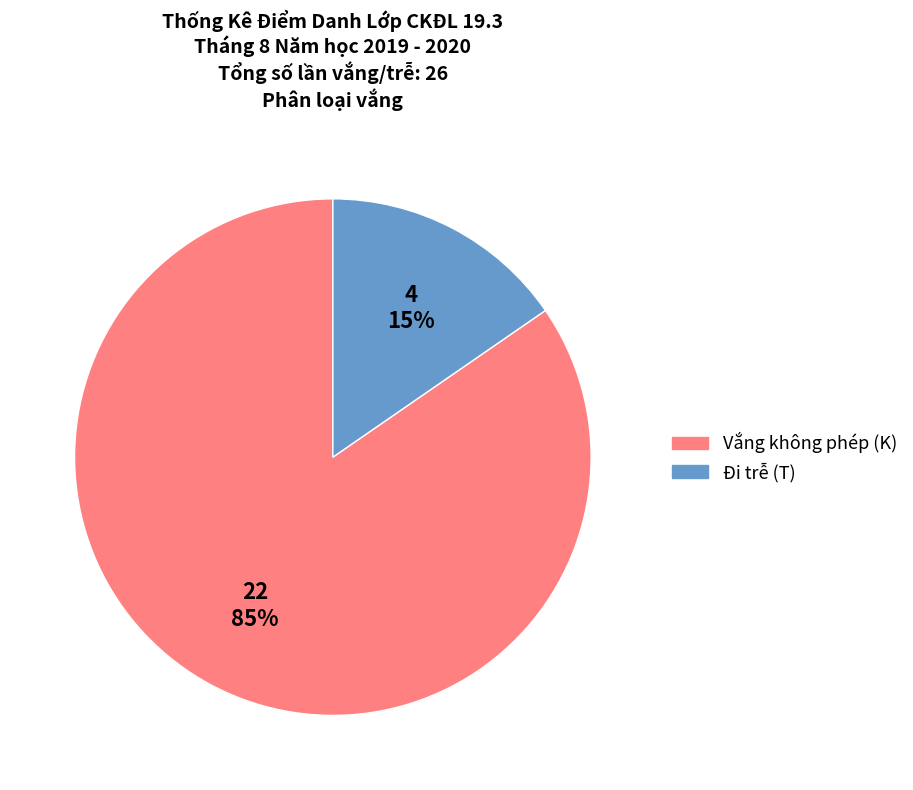

Count the number of slices in the pie.

2